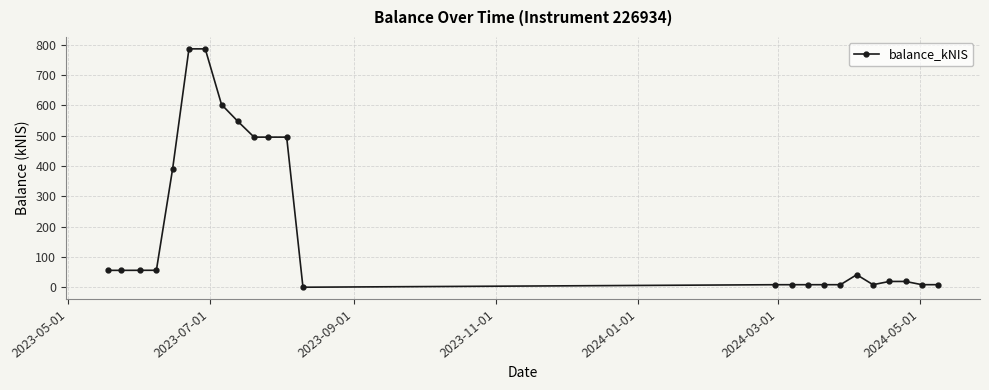

What is the sum of all values?

4967.2